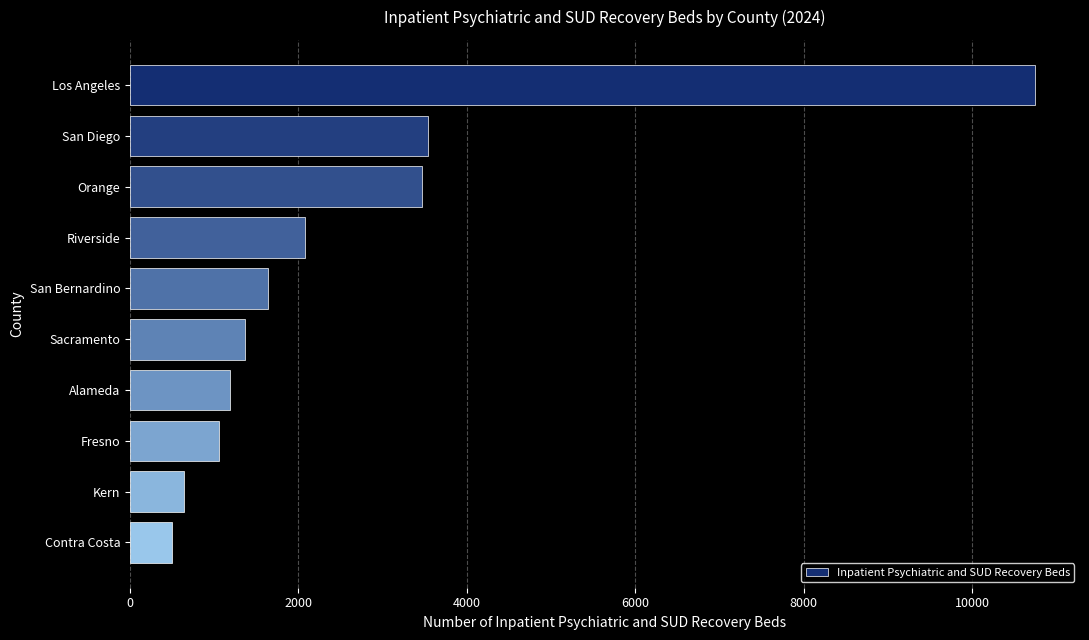

How many bars are there in total?

10